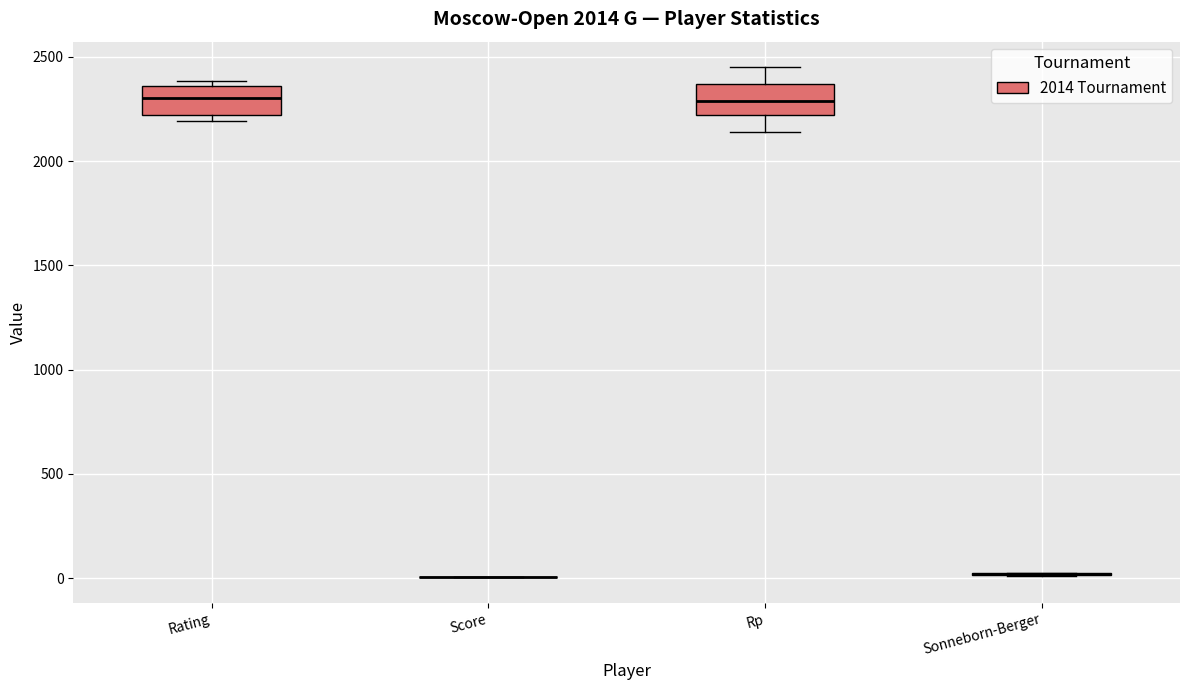

Reading left to right, transcribe this box plot: for each box, give where its median line is, the range the box spans, and where its two whiskers end, as read against the y-axis. The values are not printed on the chart, so give them approximately, as read against the axis.

Rating: median 2300, box 2200 to 2350, whiskers 2200 (just below the box's lower edge) to 2400
Score: box collapsed to a line at 0, whiskers 0 to 0
Rp: median 2300, box 2200 to 2350, whiskers 2150 to 2450
Sonneborn-Berger: box collapsed to a line at 0, whiskers 0 to 50